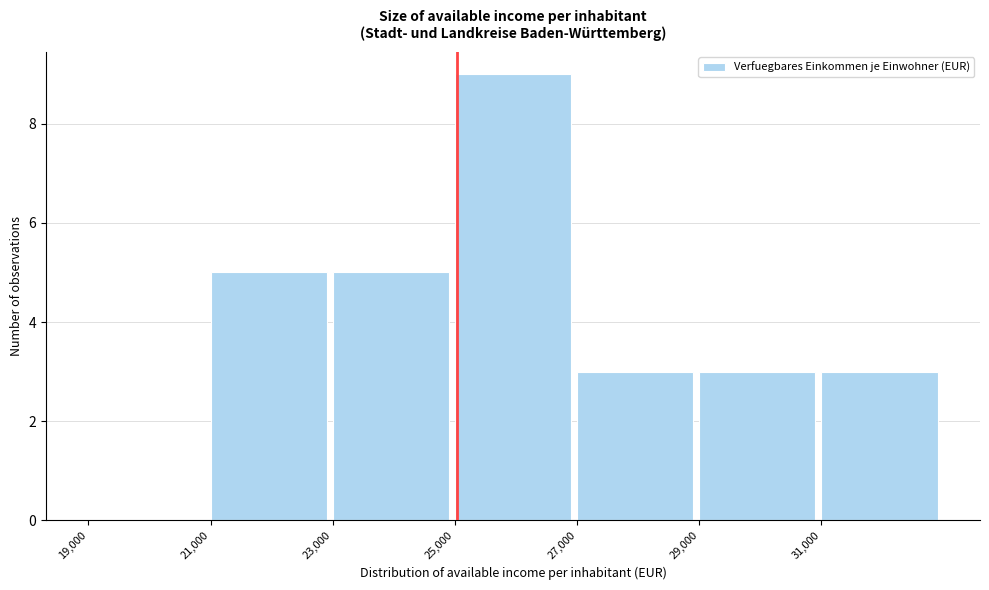

Which range on the x-axis has the tallest bar?

25000 to 27000